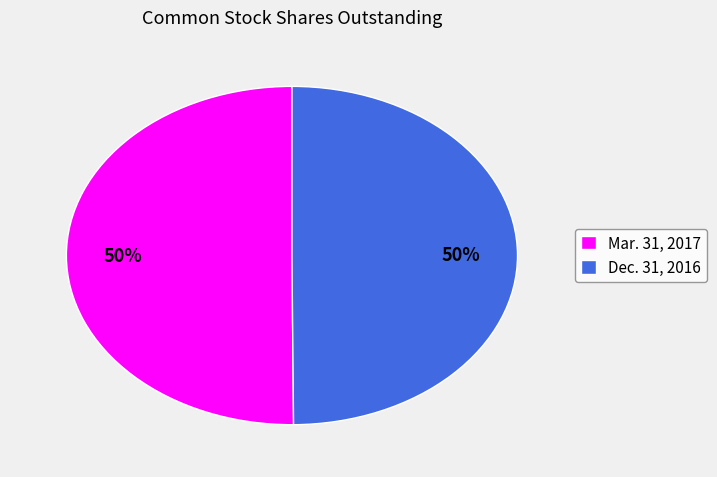

What percentage is the Mar. 31, 2017 slice, to the nearest percent?

50%